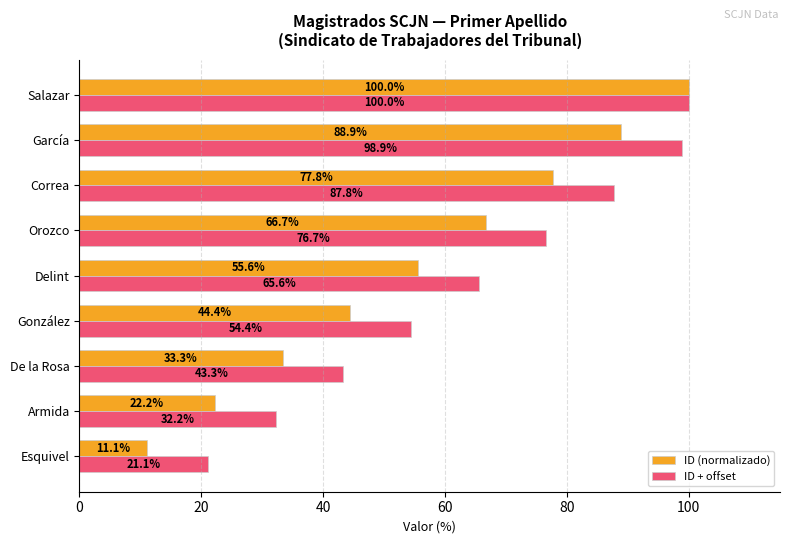

Which series has the largest range (max minus min)?

ID (normalizado)